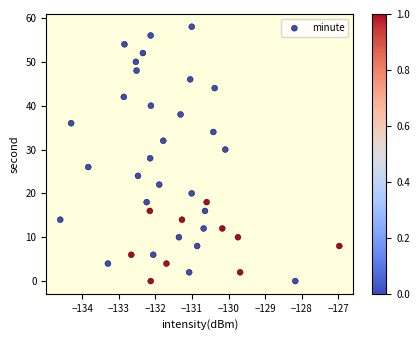

What is the range of Y values (max minus min)?

58